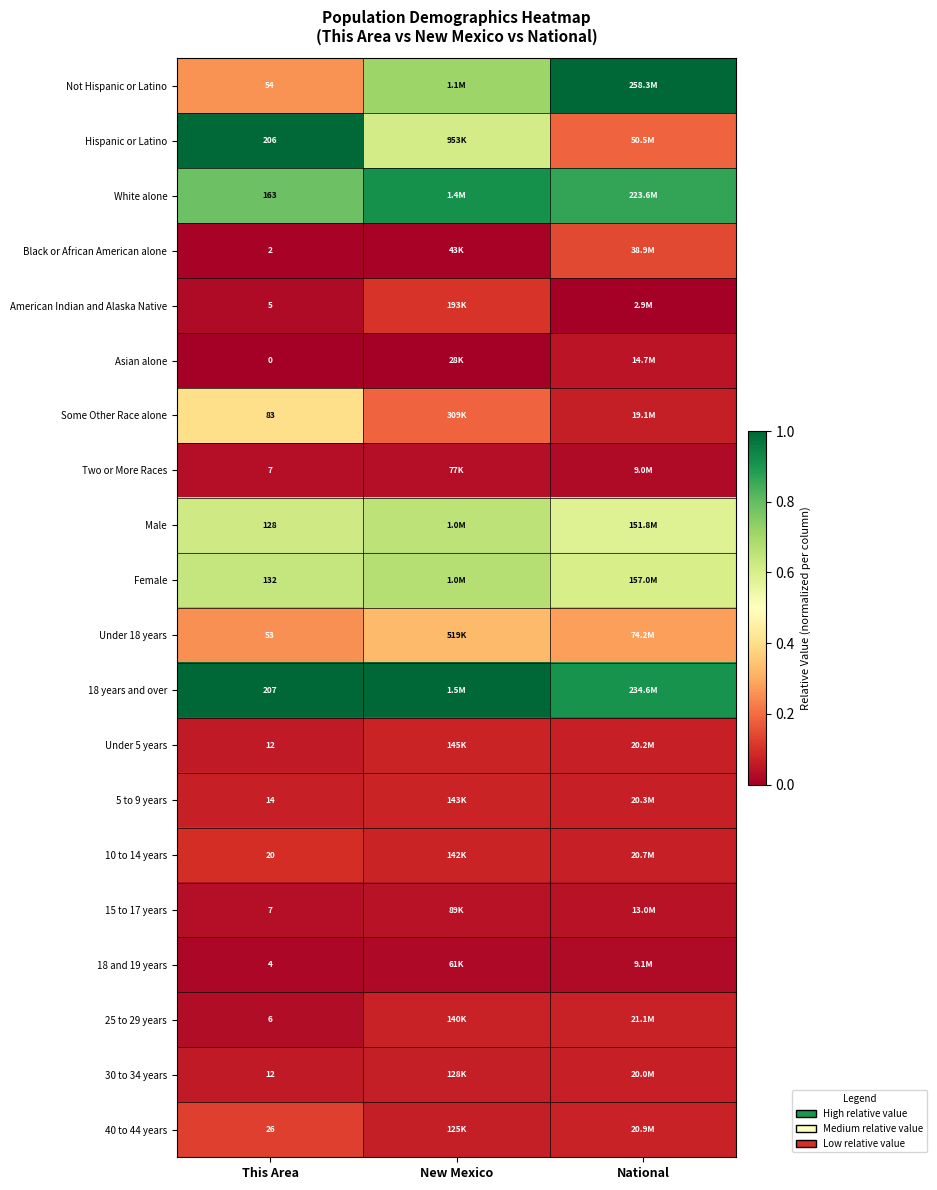

Is the value of Some Other Race alone at This Area greater than the value of 18 and 19 years at This Area?

Yes